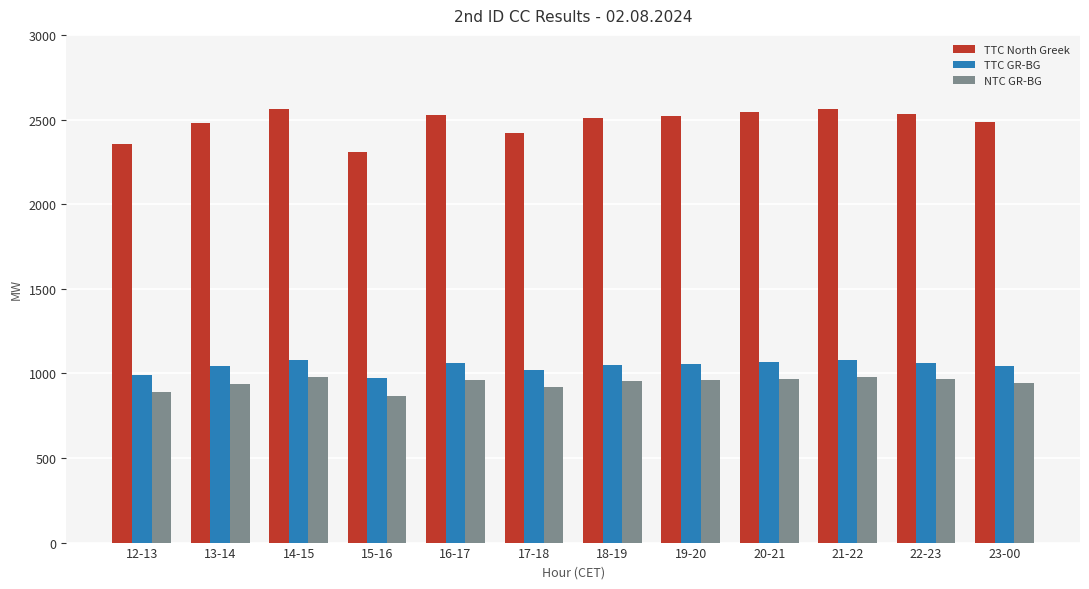

How many distinct data groups are displayed?

3